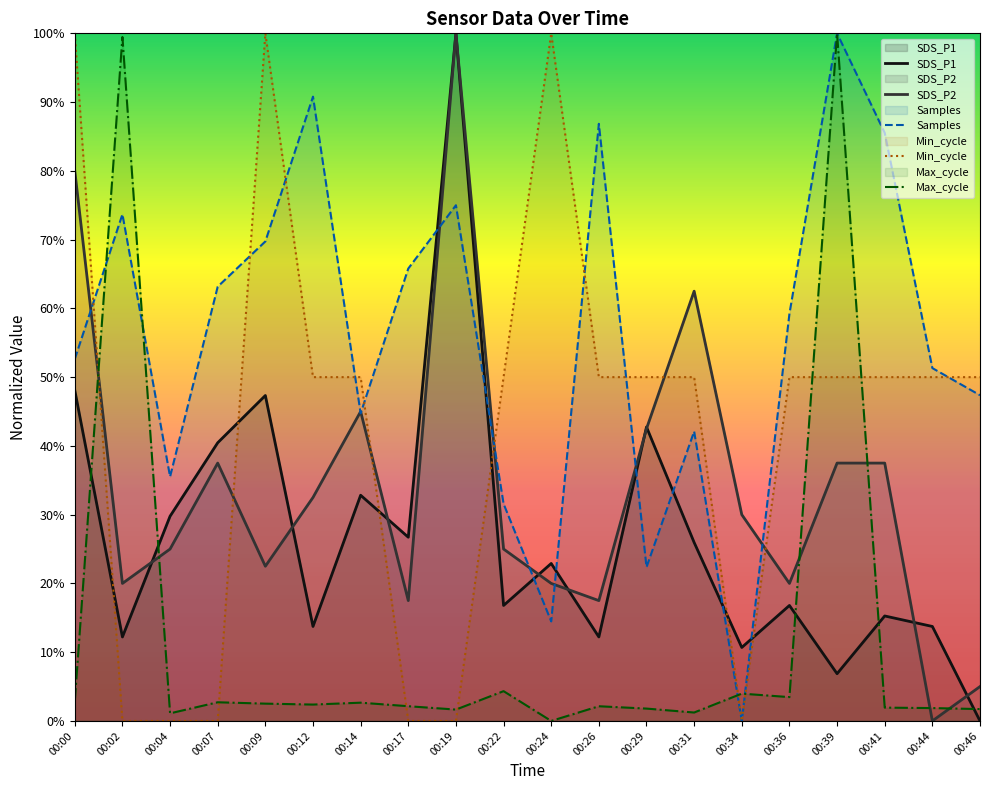

What is the difference between the maximum and second lowest values in the SDS_P2 series?

0.9